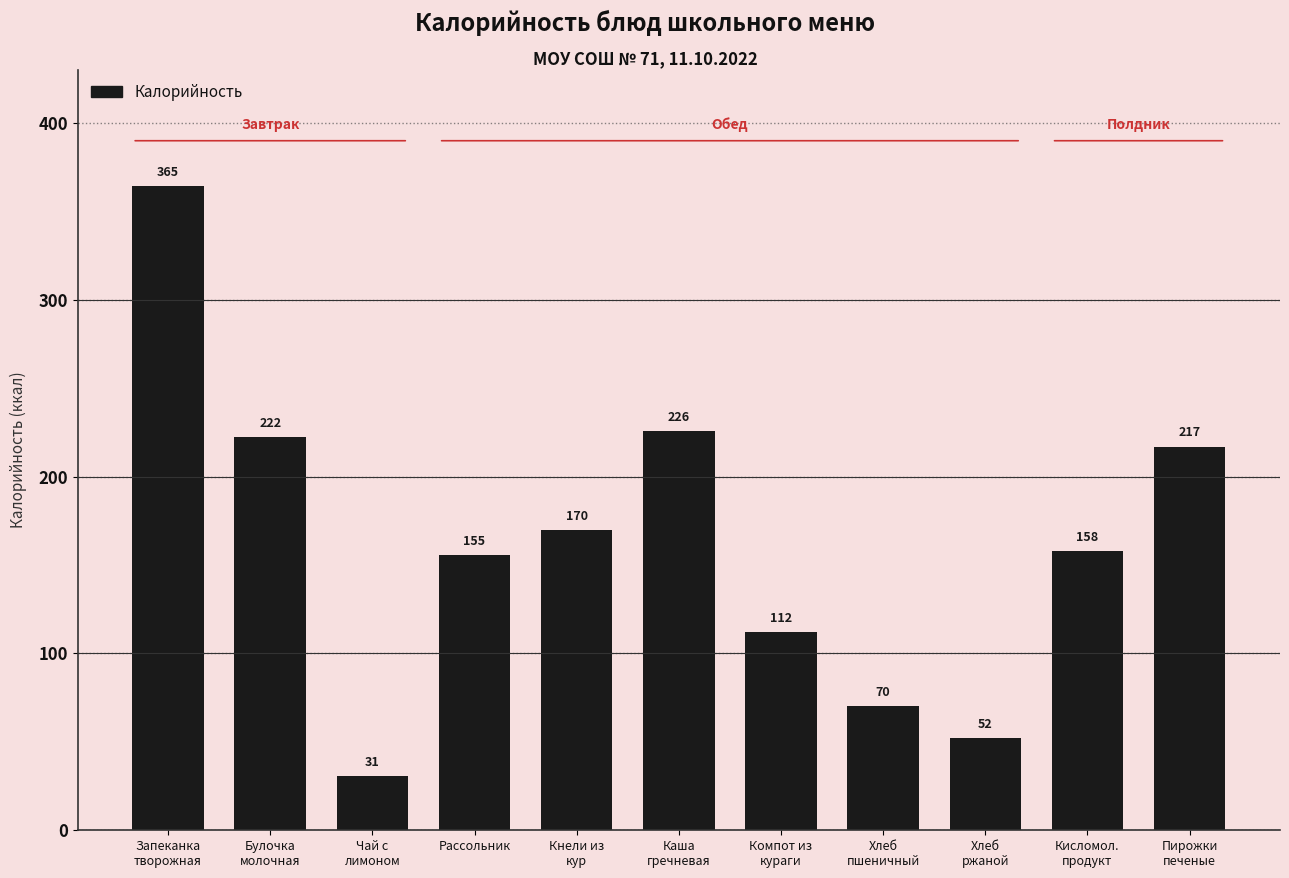

How many data points are less than 158?

5